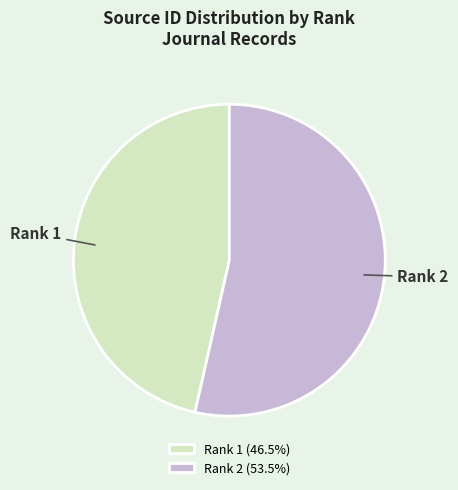

What is the smallest slice in the pie chart?

Rank 1